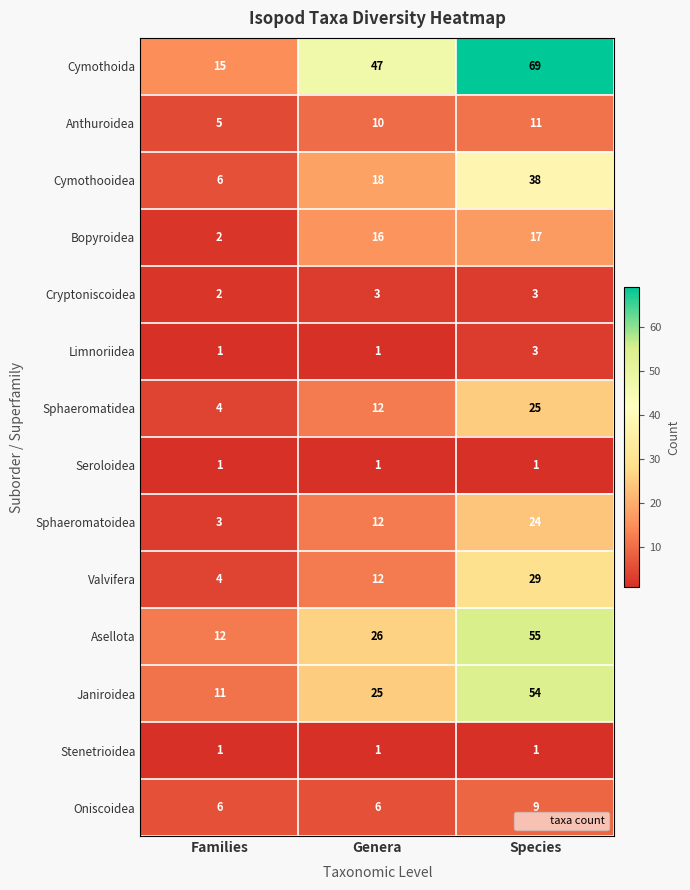

At which category does the chart reach its peak across all series?

Species